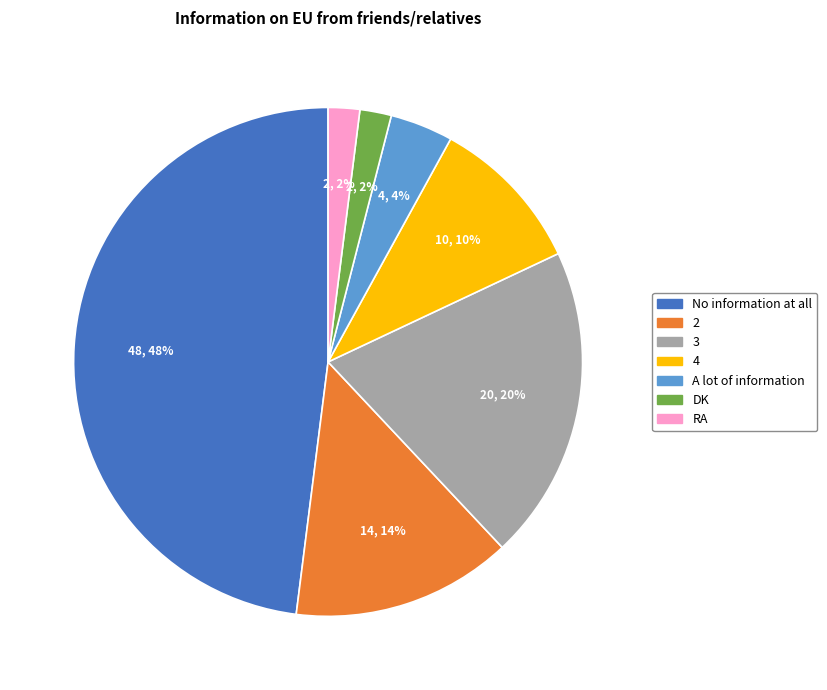

To the nearest percent, what is the difference between the largest and smallest slice percentages?

46%